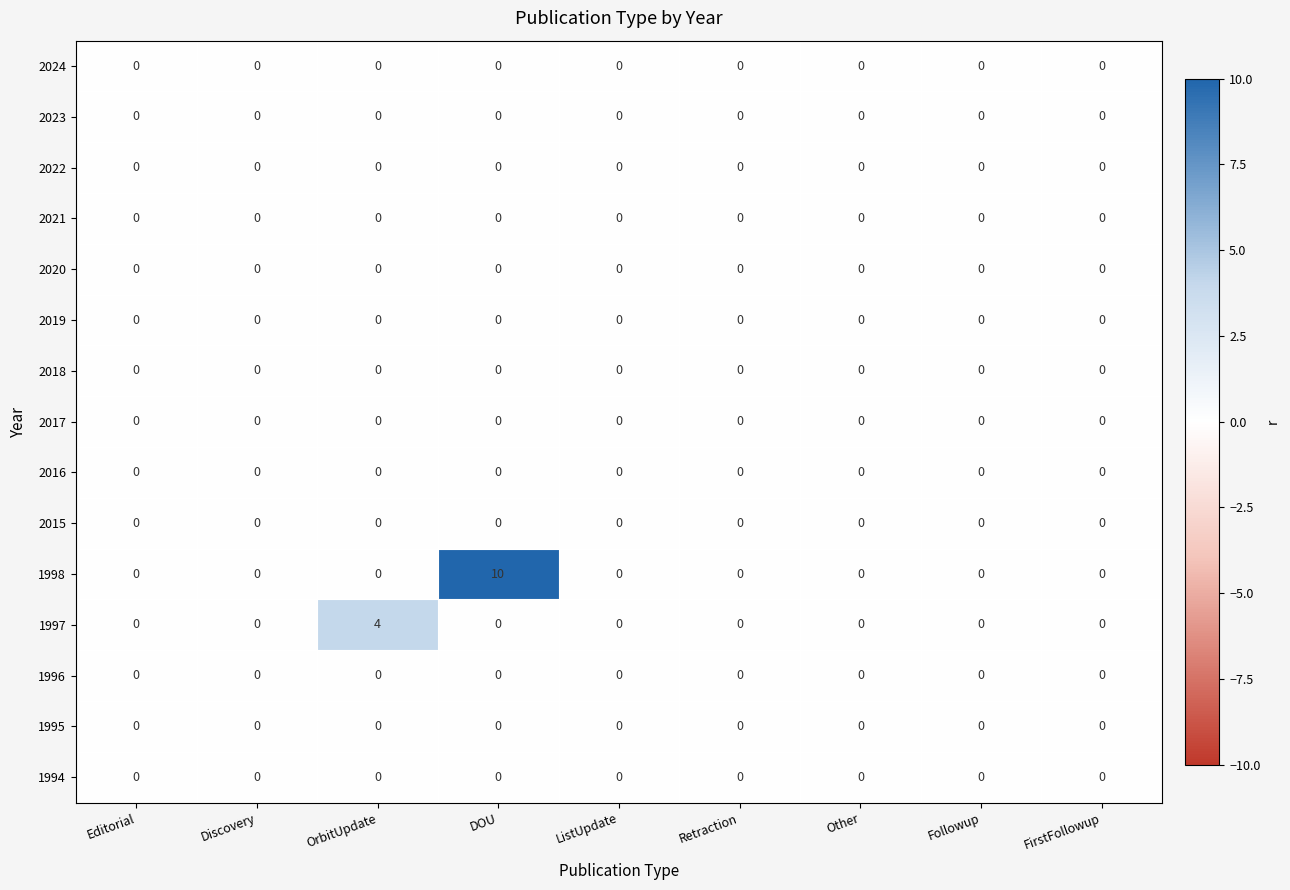

Which series has the widest spread of values?

1998